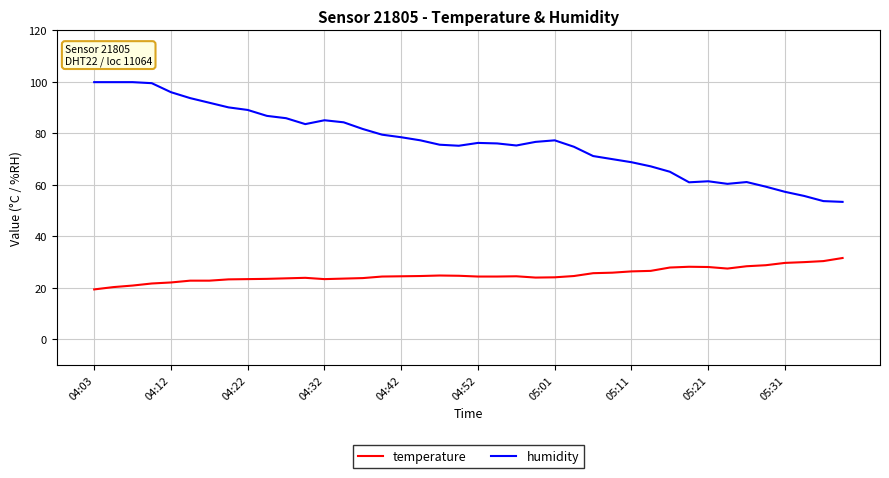

Does the chart have visible grid lines?

Yes